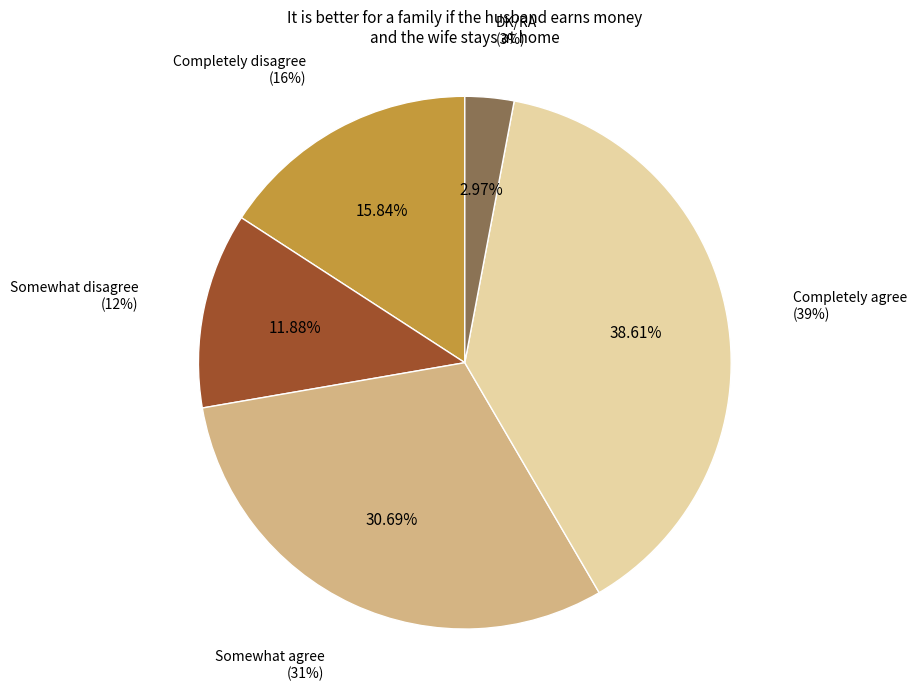

What percentage do Completely agree and Somewhat agree together represent?

69.3%